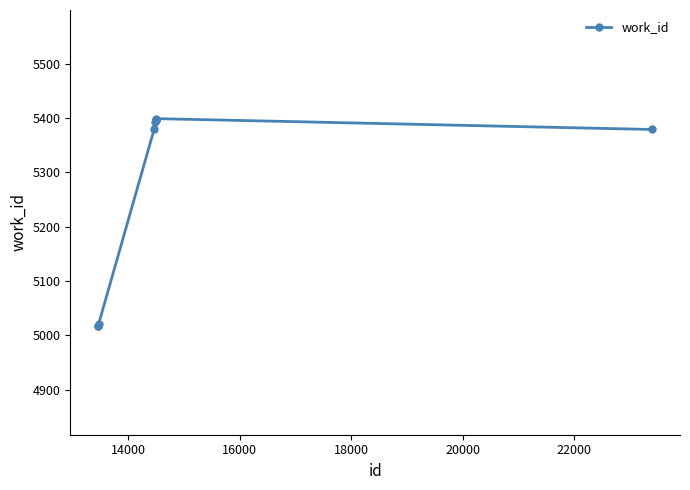

What is the value of the 9th point from the left?

5399